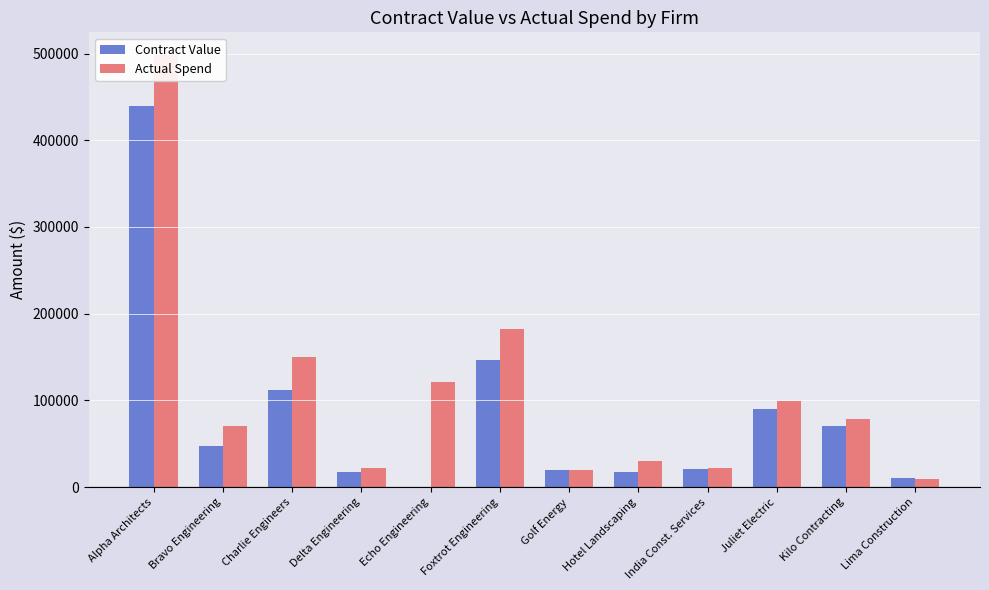

At which label does Contract Value reach its peak?

Alpha Architects